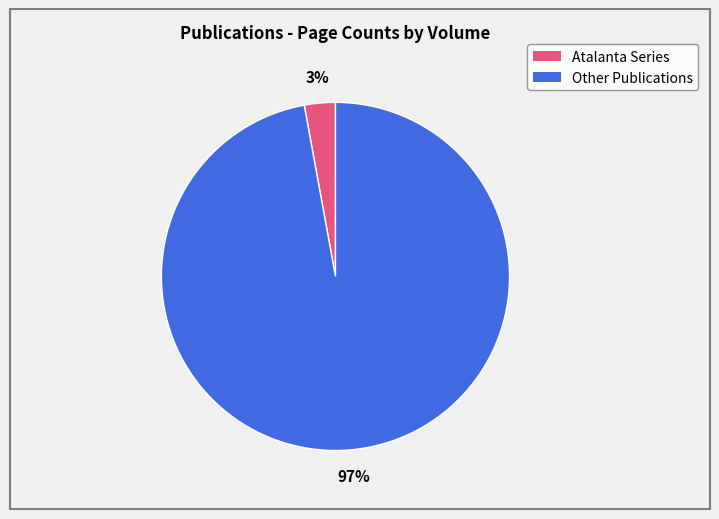

To the nearest percent, what is the difference between the largest and smallest slice percentages?

94%